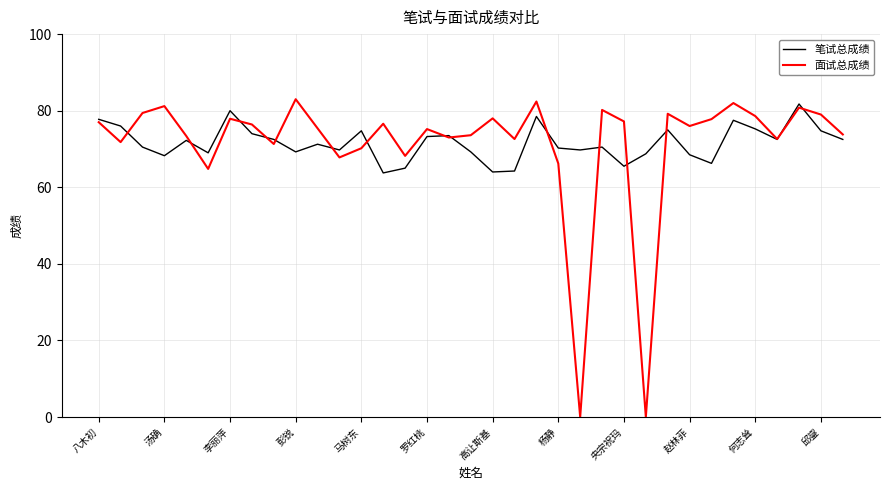

True or false: 笔试总成绩 has more than 1 interior local peaks.

True